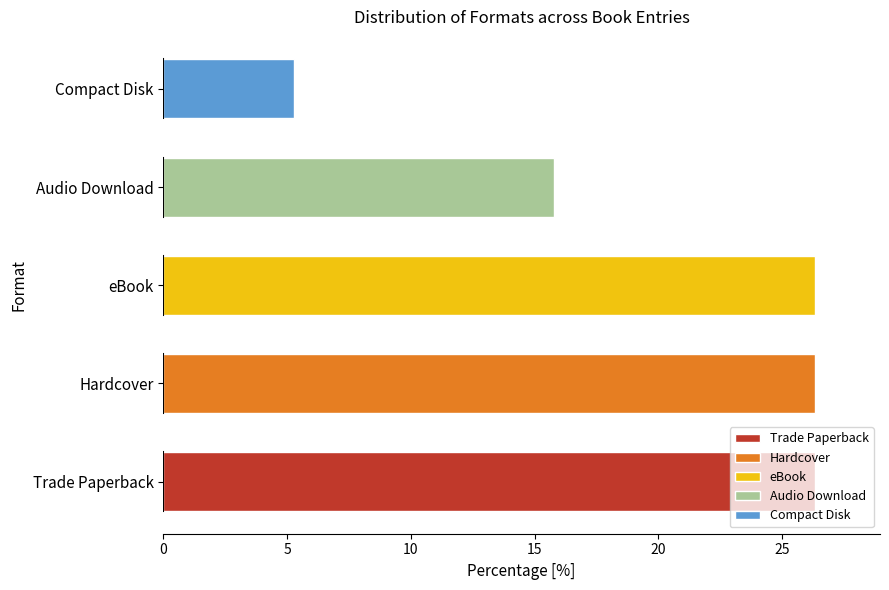

How many bars are there in total?

5